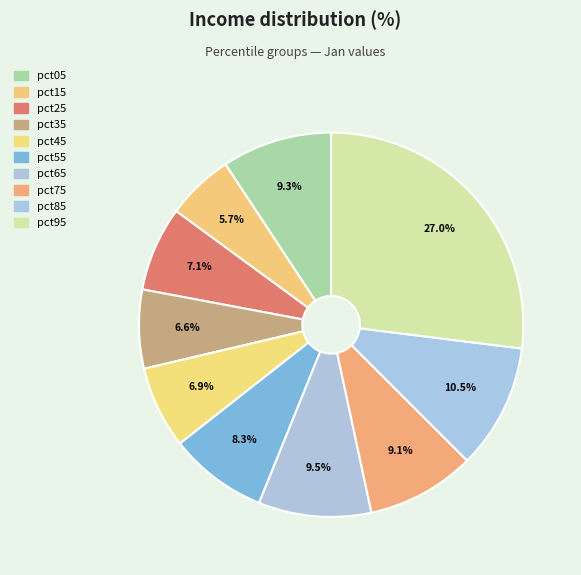

Combined, what portion of the pie is pct55 and pct75?

17.4%